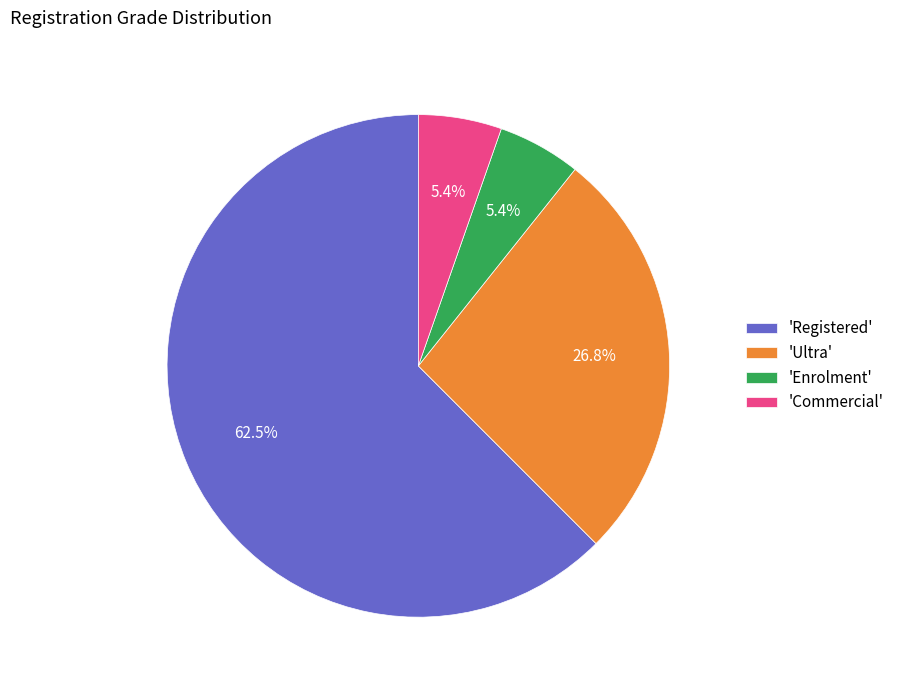

Count the number of slices in the pie.

4